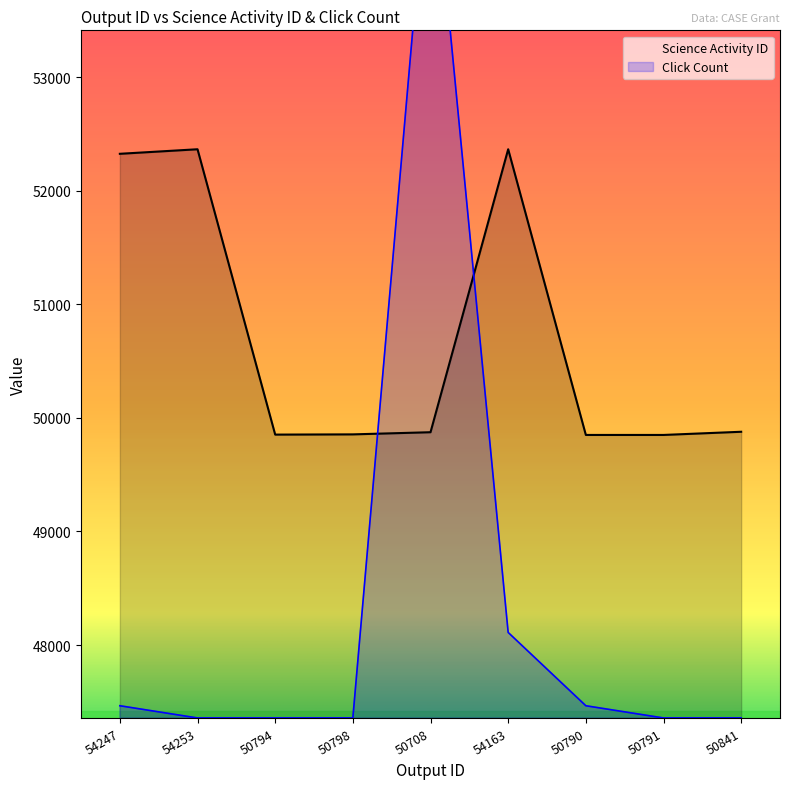

What is the sum of all Science Activity ID values?

456218